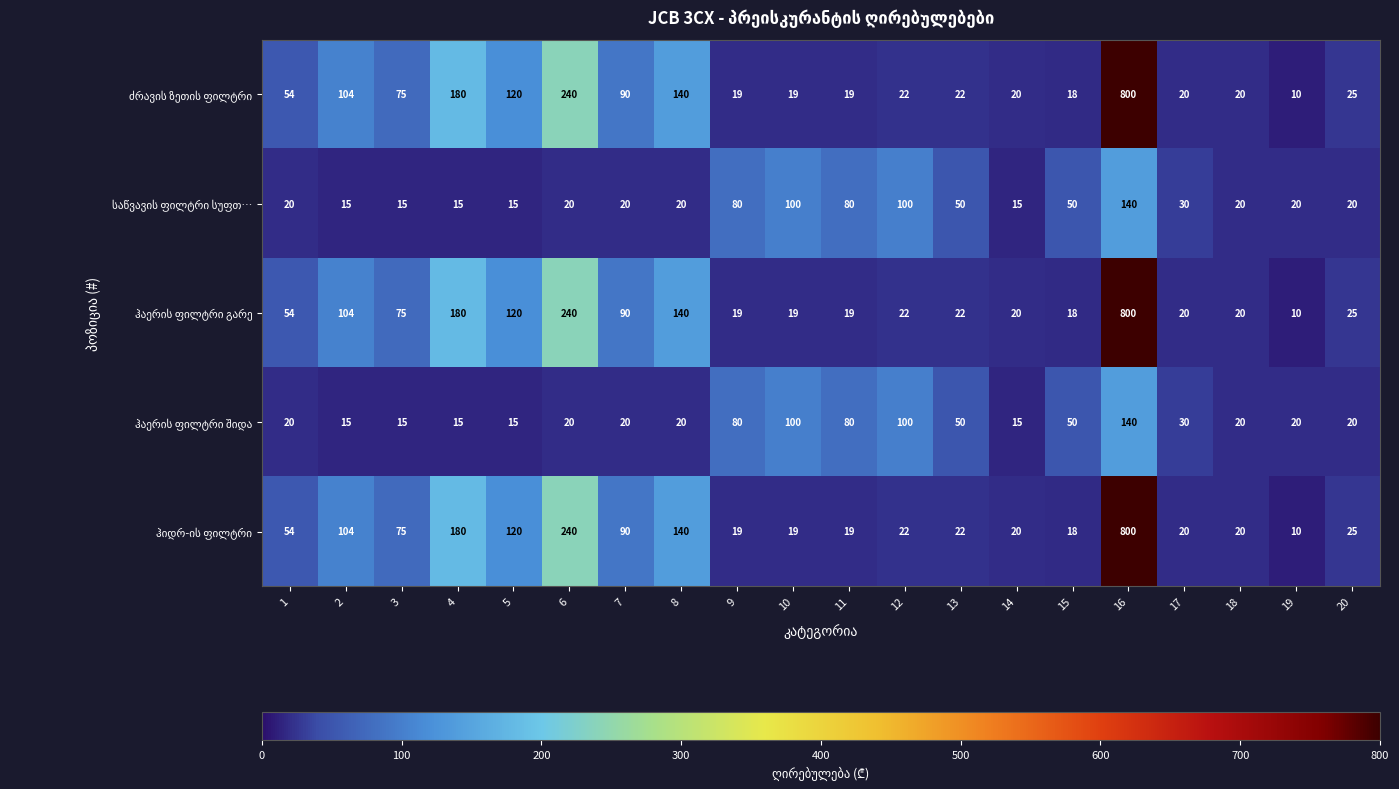

Count the number of categories in the chart.

20